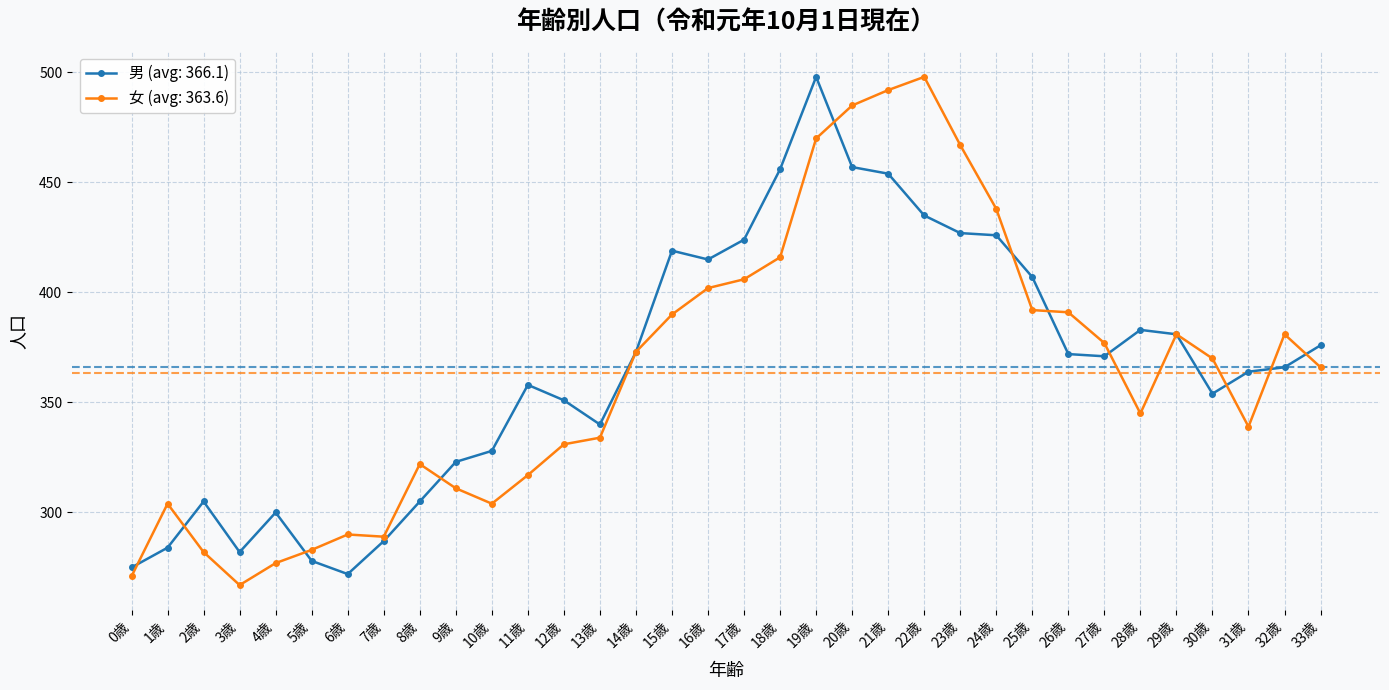

Is the value of 男 (avg: 366.1) at 24歳 greater than the value of 女 (avg: 363.6) at 2歳?

Yes